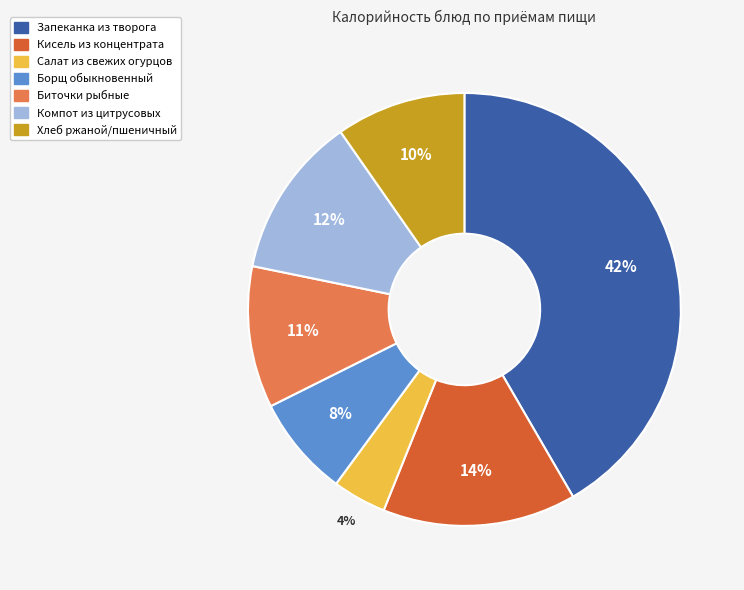

Combined, do Запеканка из творога and Биточки рыбные account for over 50%?

Yes